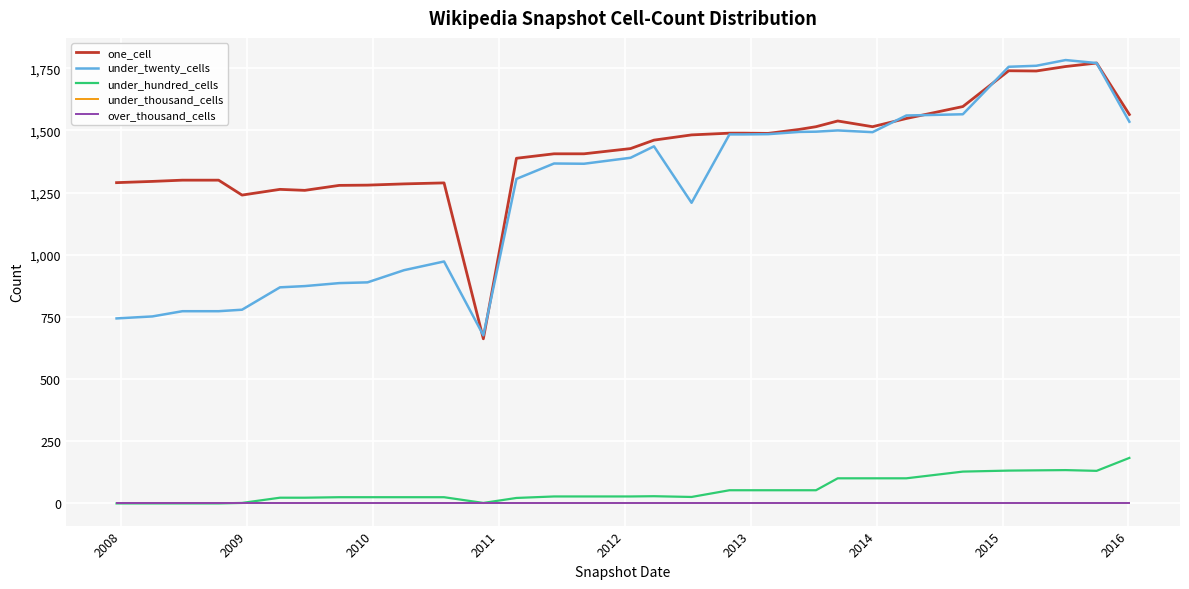

Is this an area chart (filled region under the line)?

No